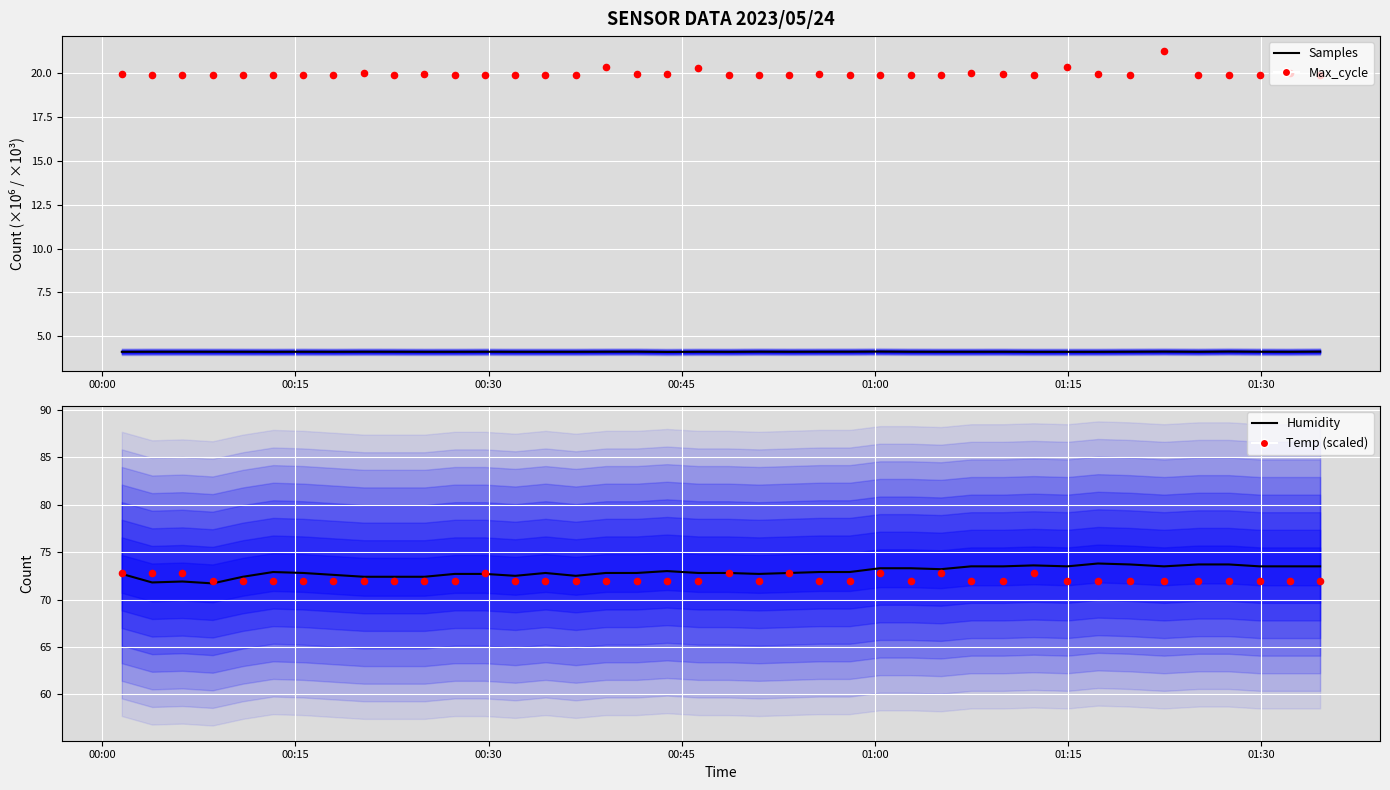

Which series has the largest Y range (max minus min)?

Humidity